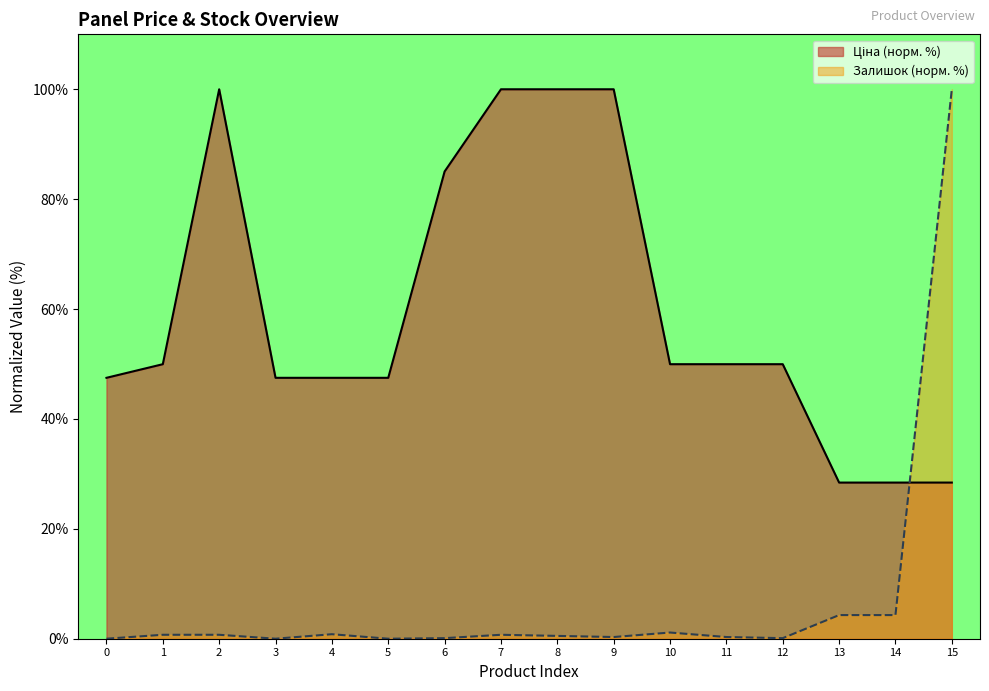

Is it true that Залишок (норм. %) equals 0.3 at 11?

True